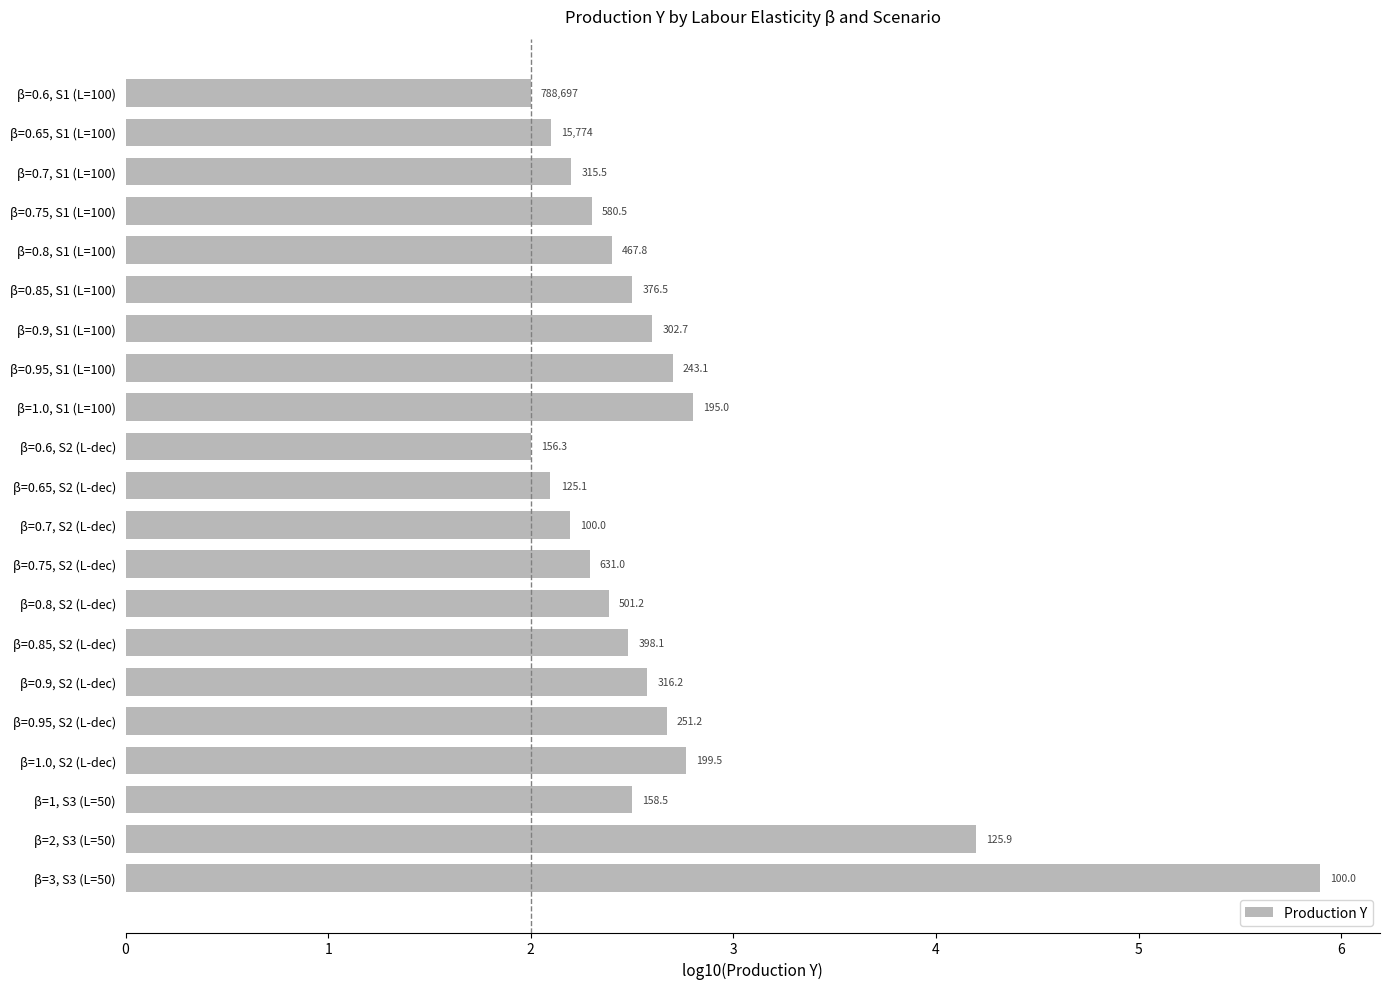

What is the difference between the maximum and minimum values?

3.9